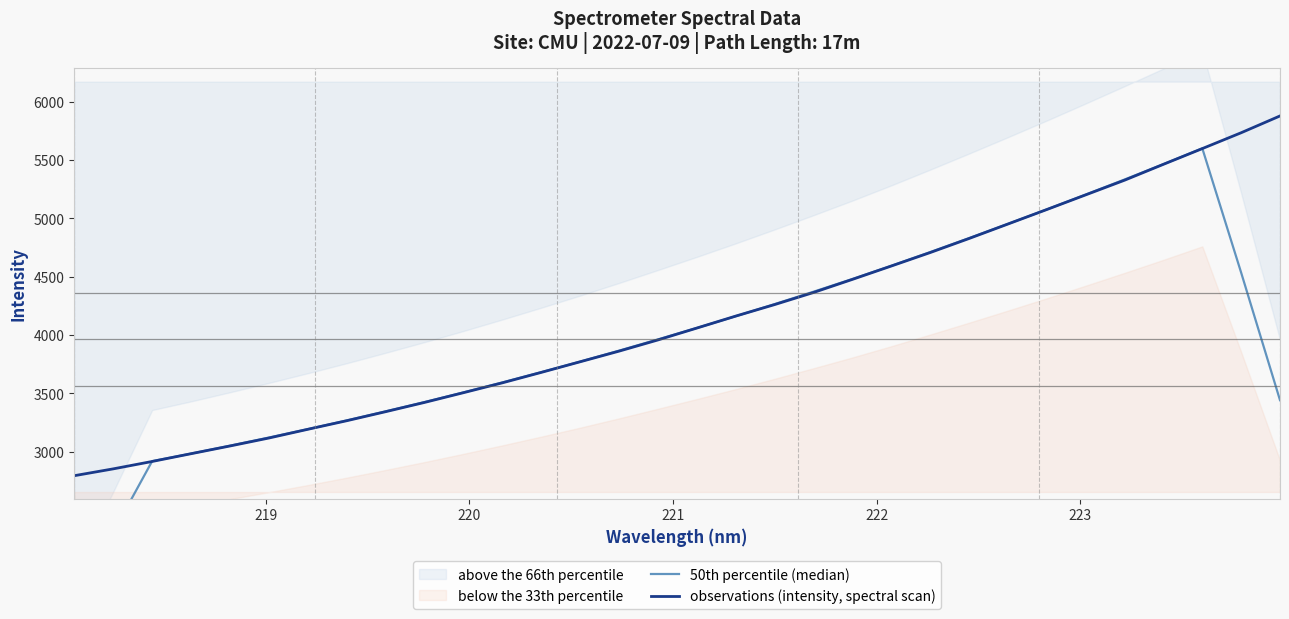

How many data points in 50th percentile (median) are above 3963?

16